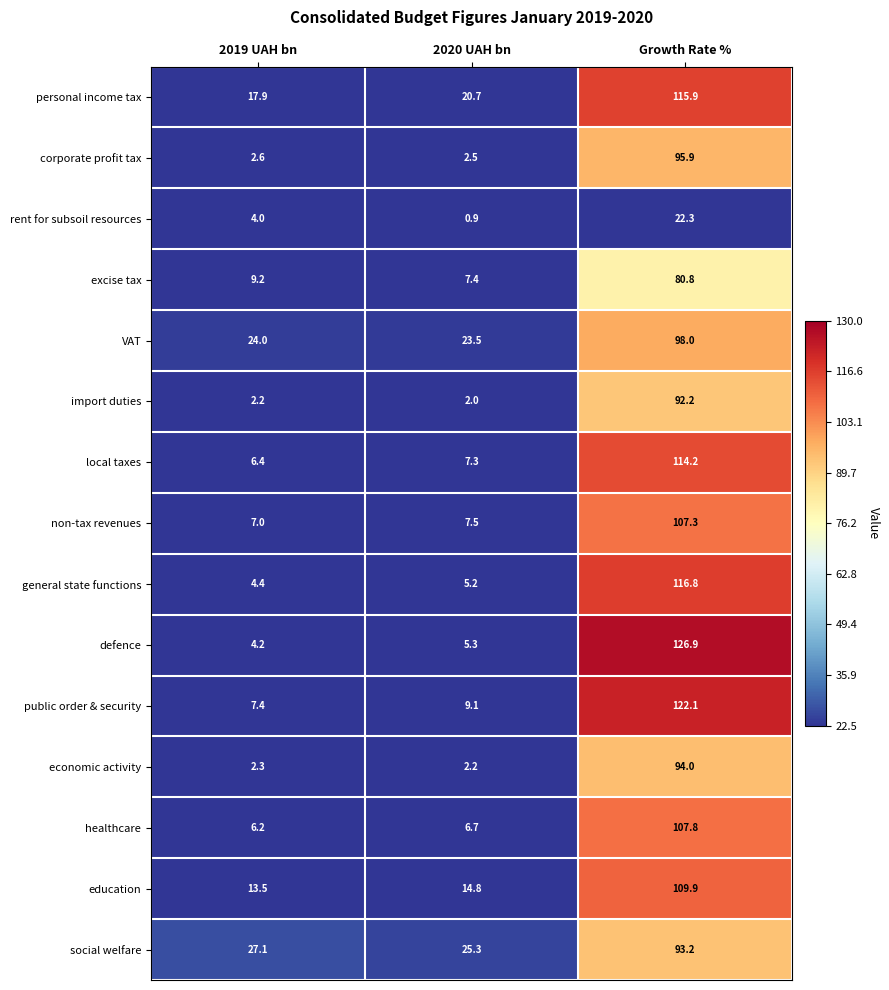

At which label does public order & security first exceed 9?

2020 UAH bn